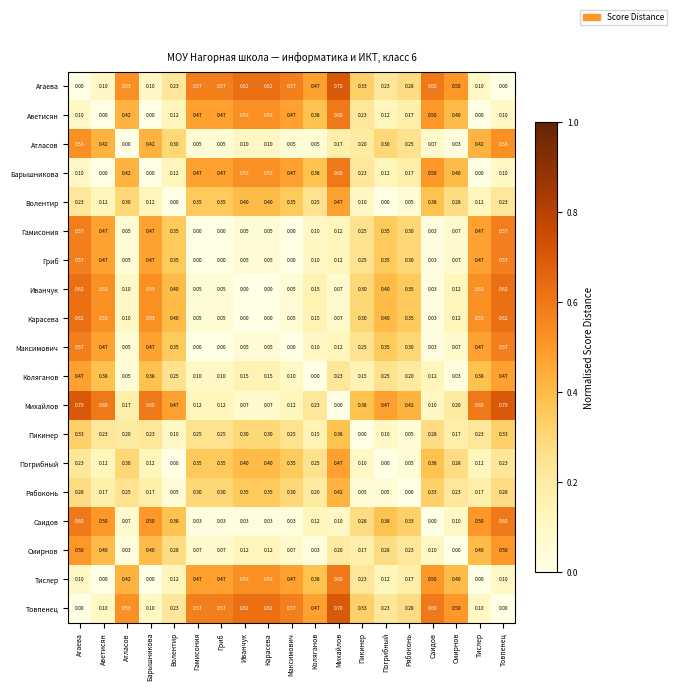

At which label is Пикинер closest to 0?

Пикинер